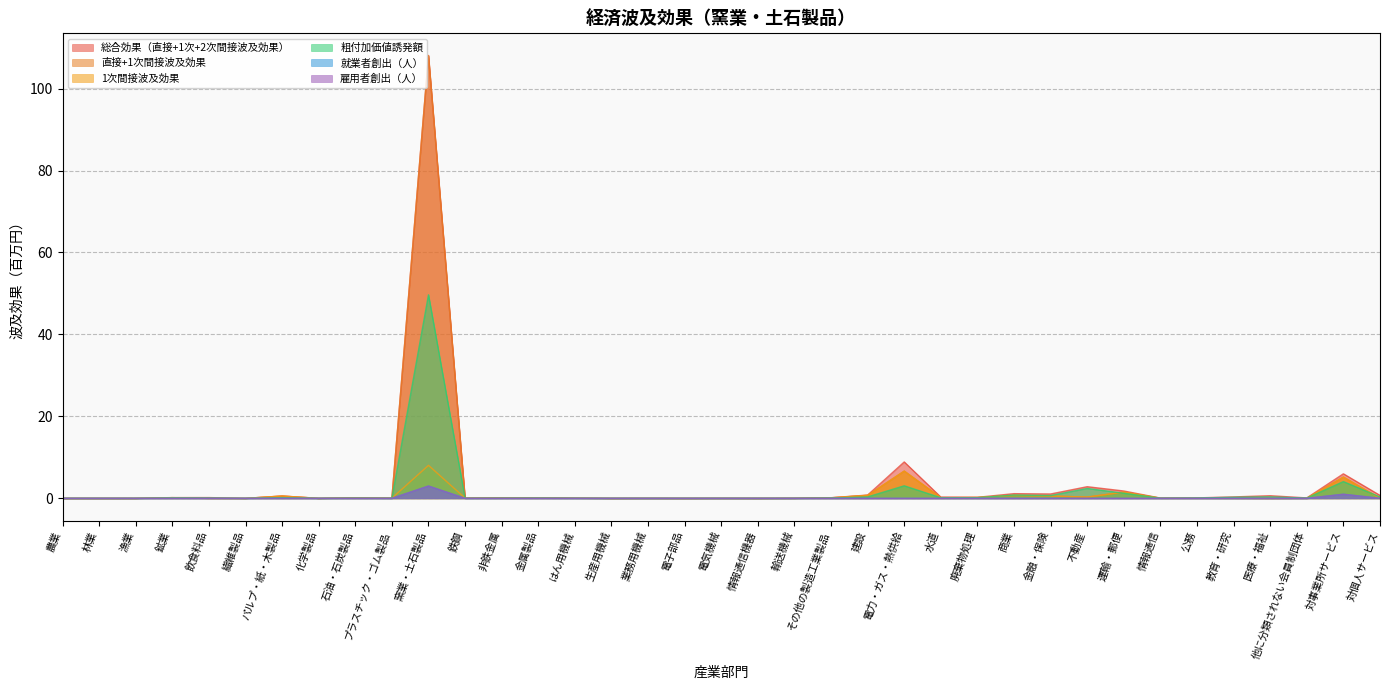

What is the difference between the 就業者創出（人） values at 電気機械 and 対事業所サービス?

1.0